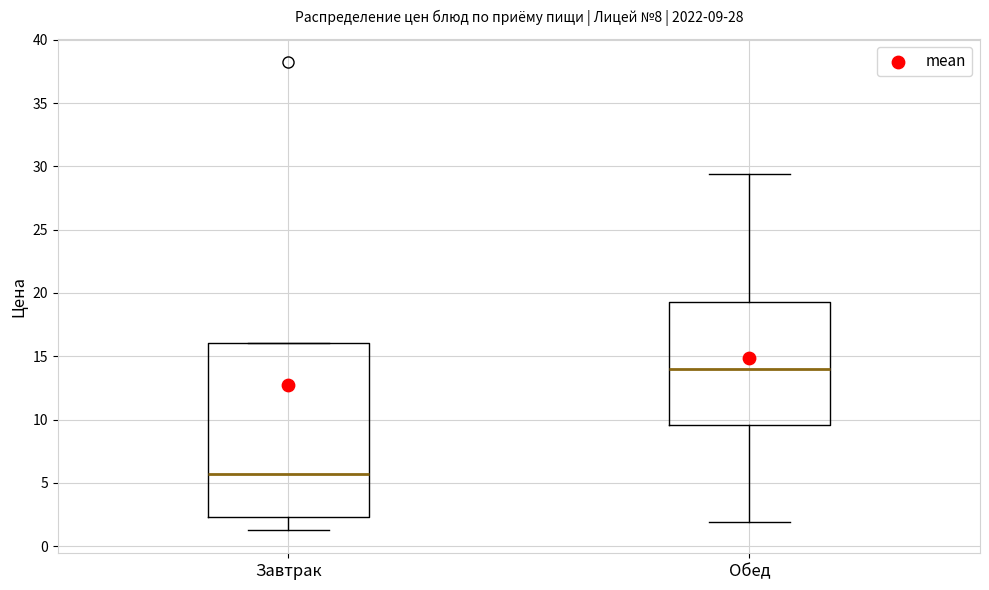

Comparing the boxes themselves (not the whiskers), which one is the tallest?

Завтрак